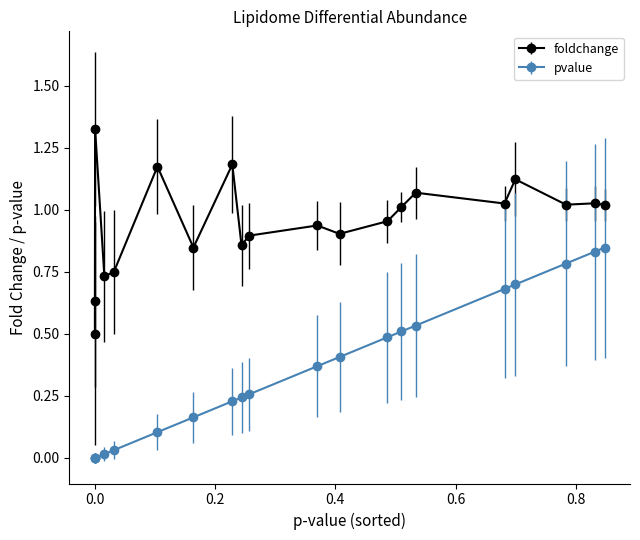

Rank the series by their maximum value, from highest to lowest.

foldchange, pvalue